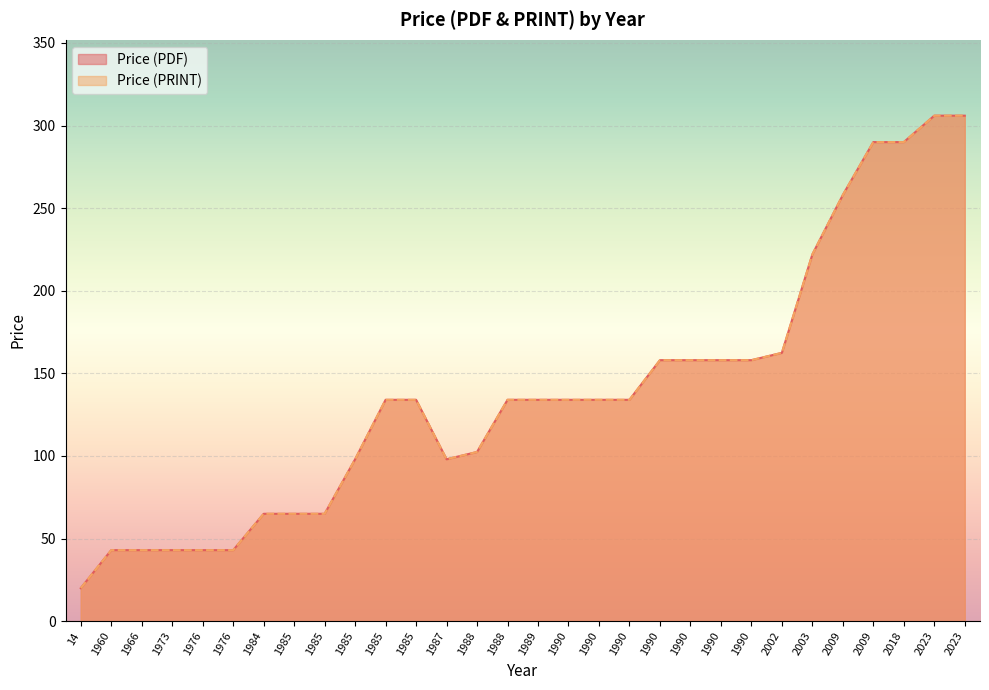

How many series are shown in this chart?

2